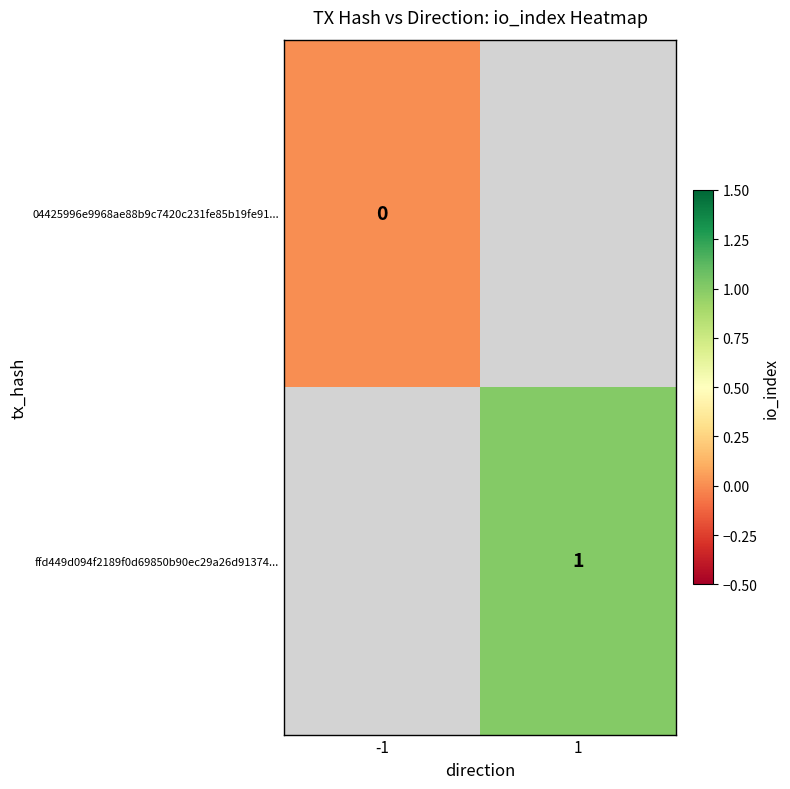

At how many categories does at least one series exceed 0?

1